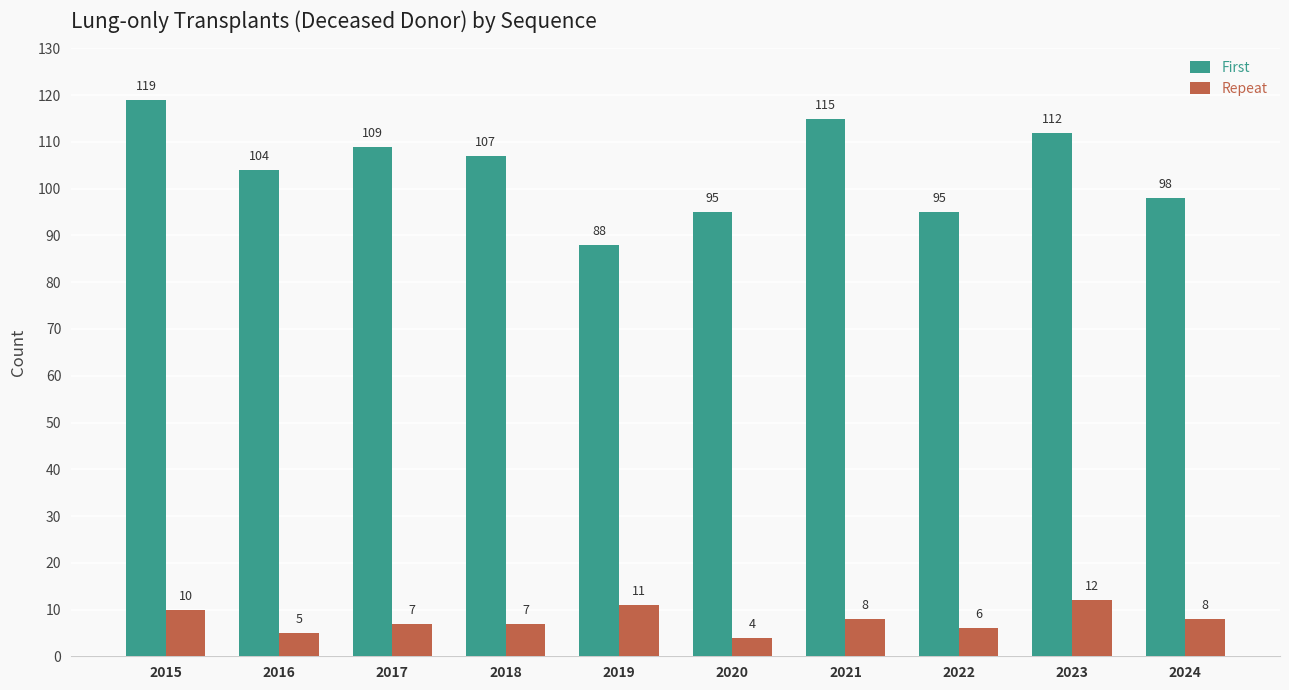

Reading right to left, transcribe all the data shown in this chart.

First: 98	112	95	115	95	88	107	109	104	119
Repeat: 8	12	6	8	4	11	7	7	5	10